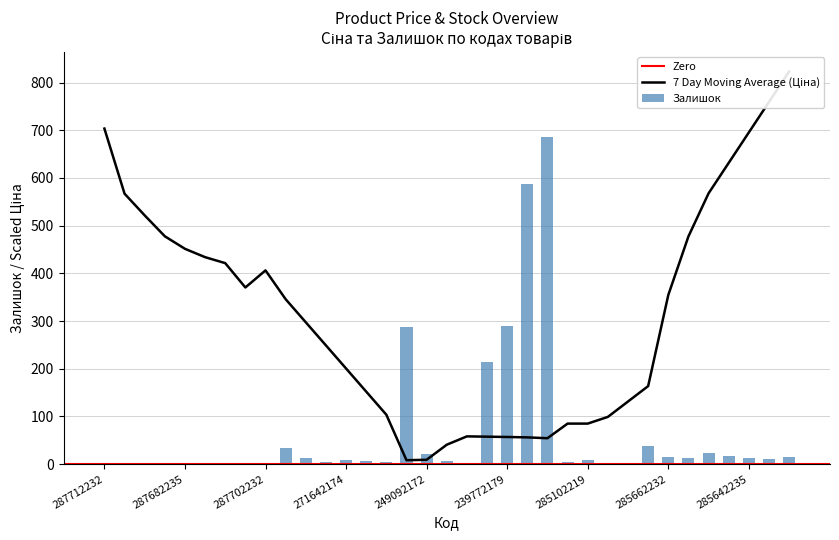

What is the sum of all Залишок values?

2327